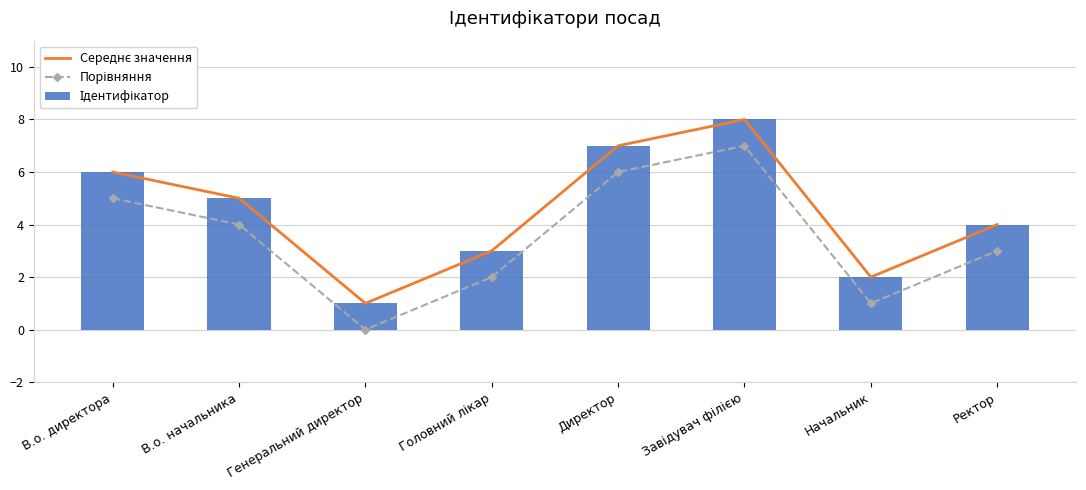

At which category is the sum across all series the highest?

Завідувач філією